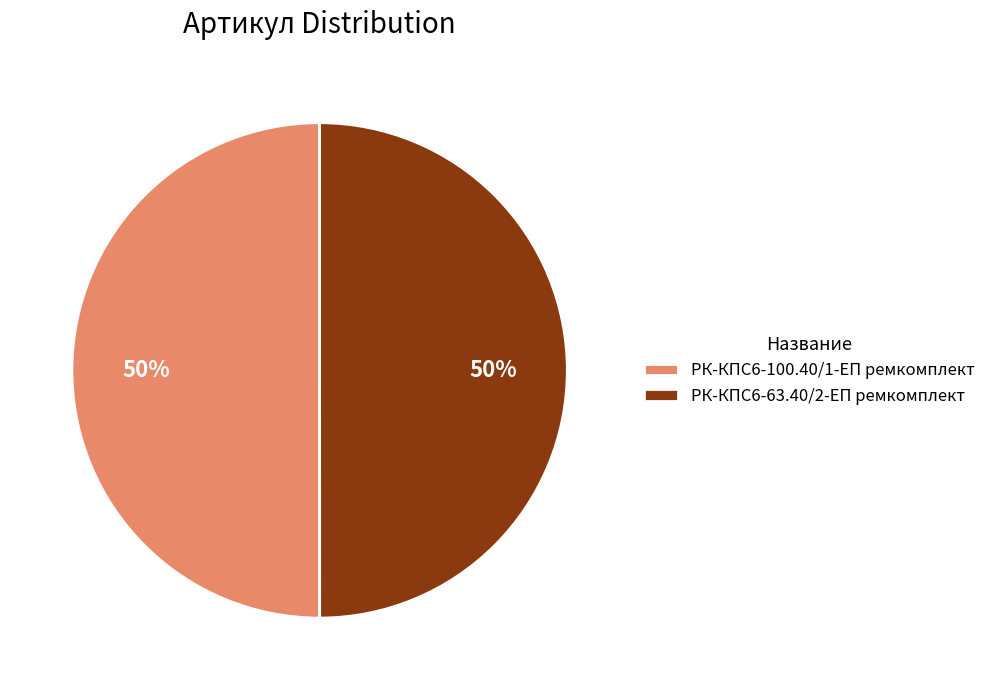

To the nearest percent, what is the combined percentage of РК-КПС6-63.40/2-ЕП ремкомплект and РК-КПС6-100.40/1-ЕП ремкомплект?

100%